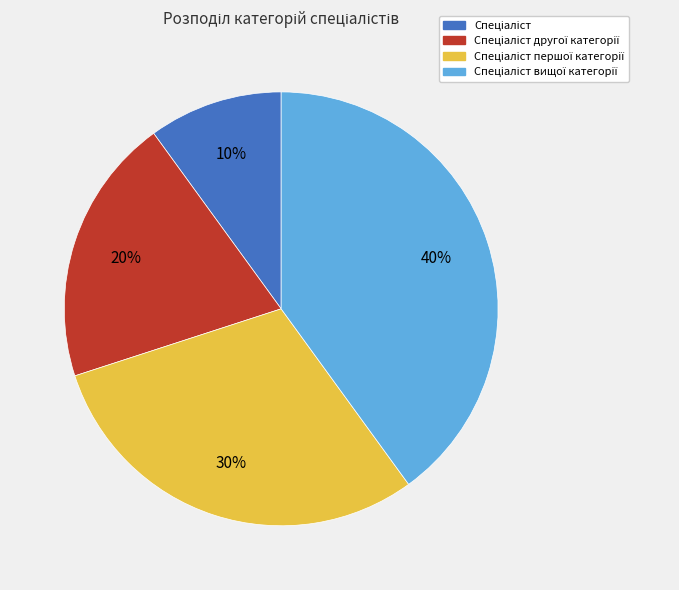

To the nearest percent, what is the average slice percentage?

25%